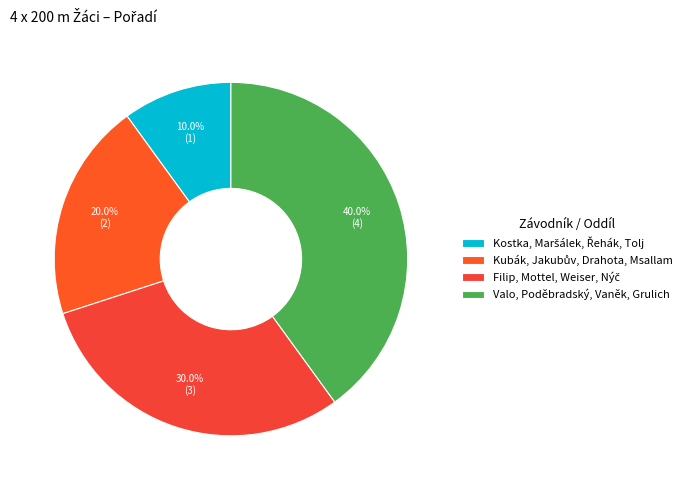

To the nearest percent, what is the difference between the largest and smallest slice percentages?

30%